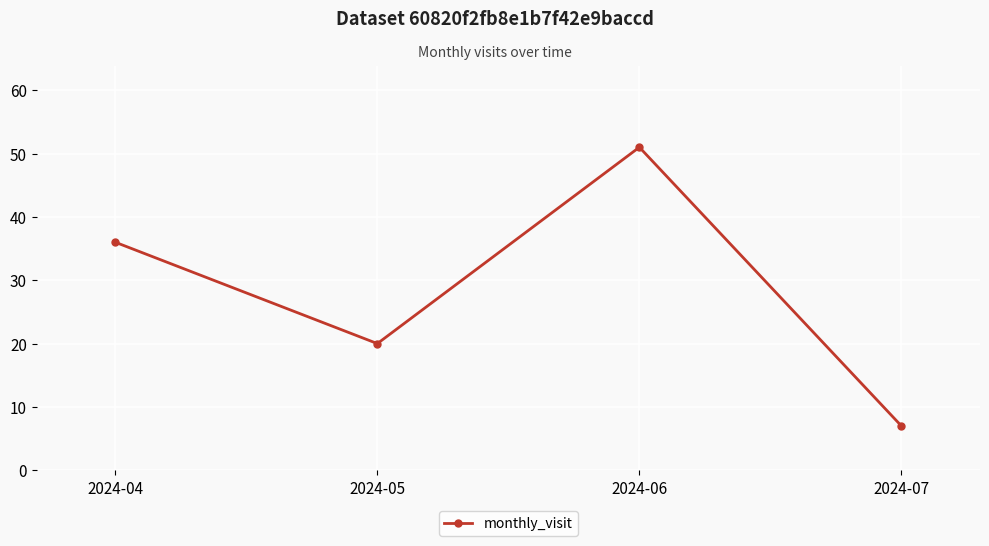

Which label corresponds to the largest value in the chart?

2024-06